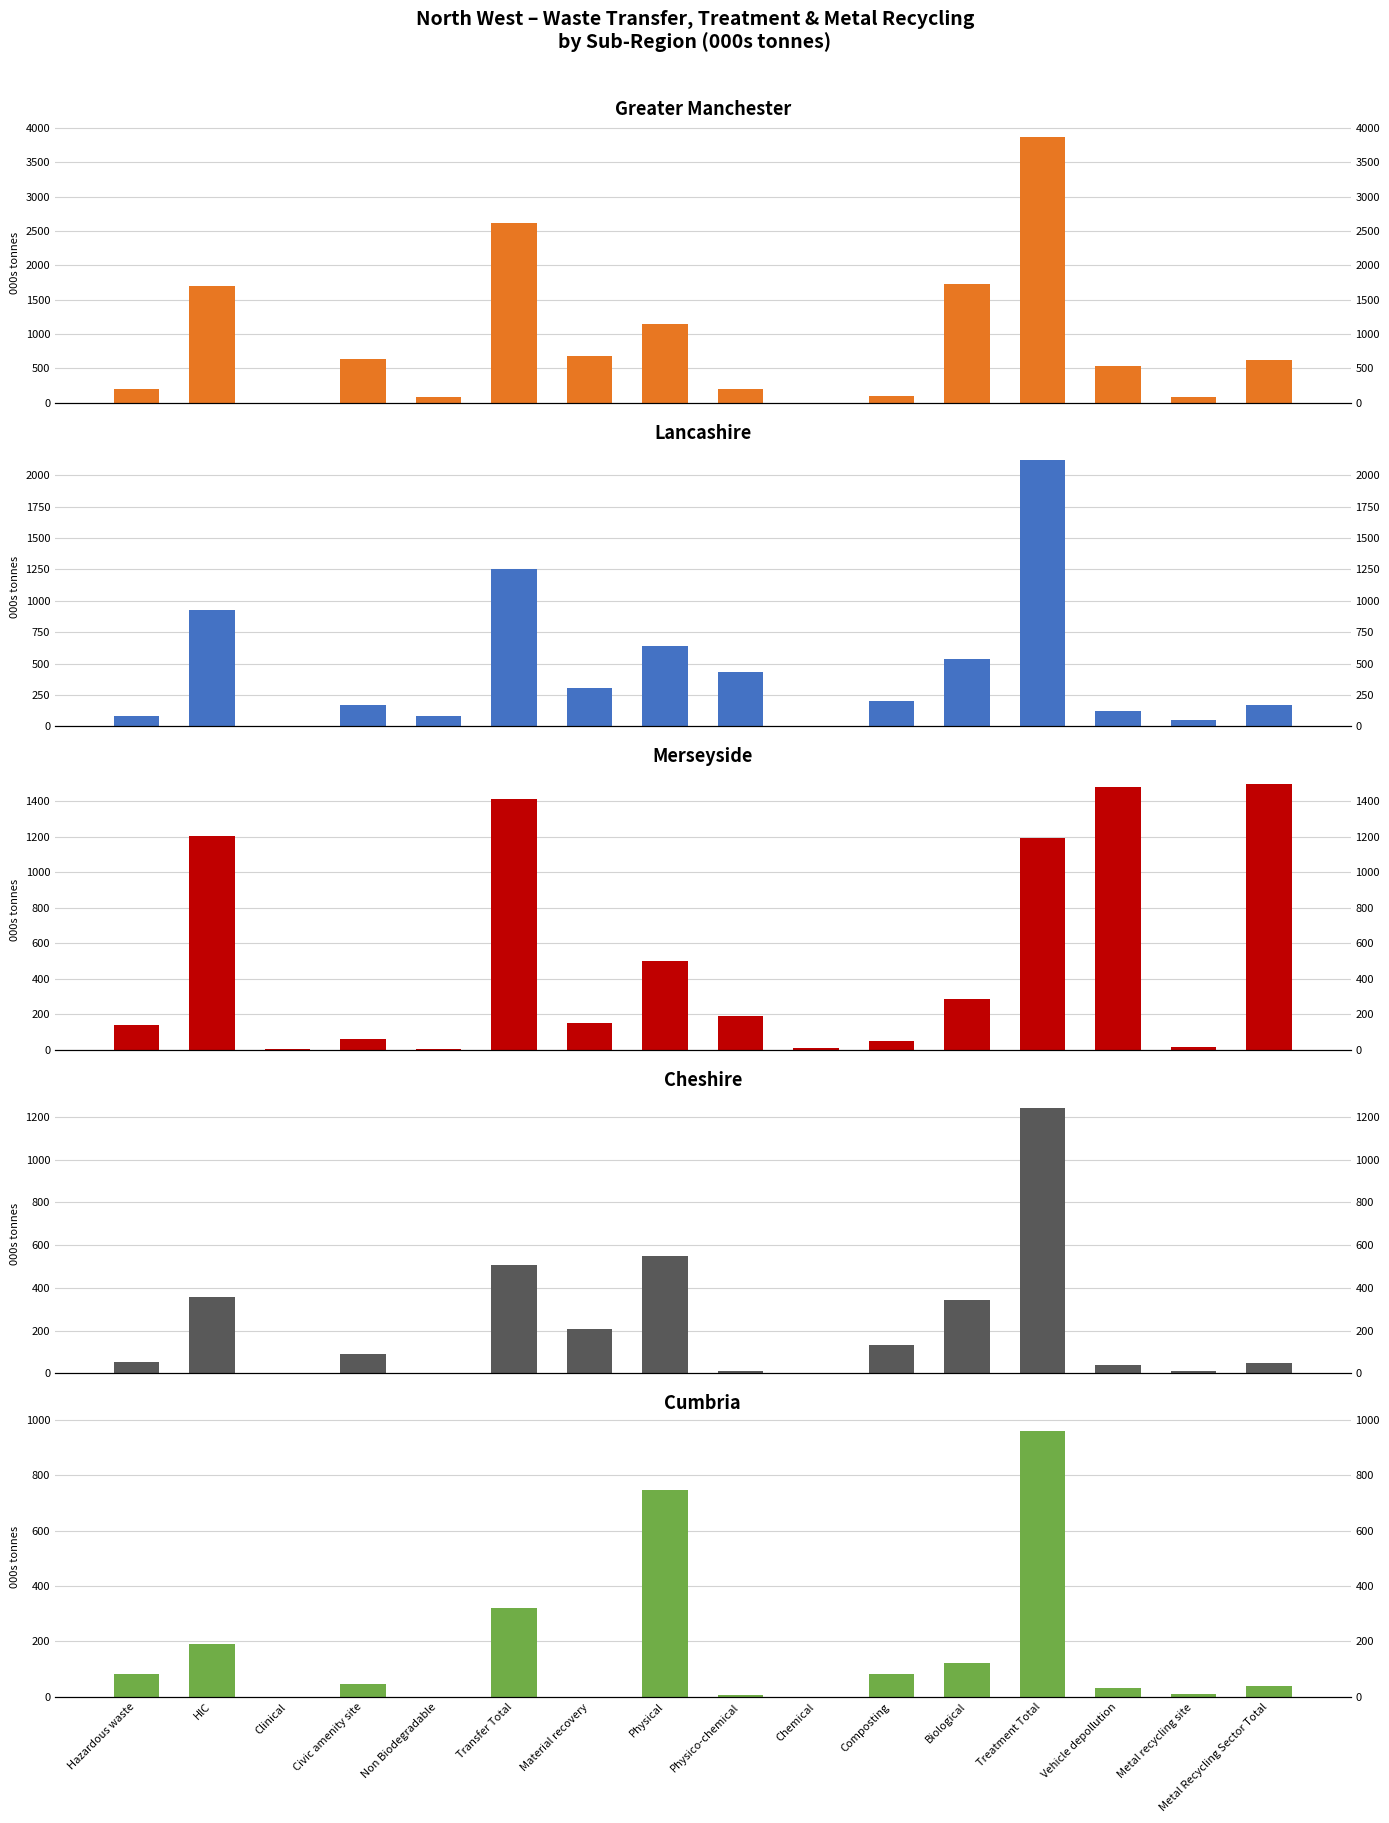

Where does the Merseyside series first go above 192?

HlC